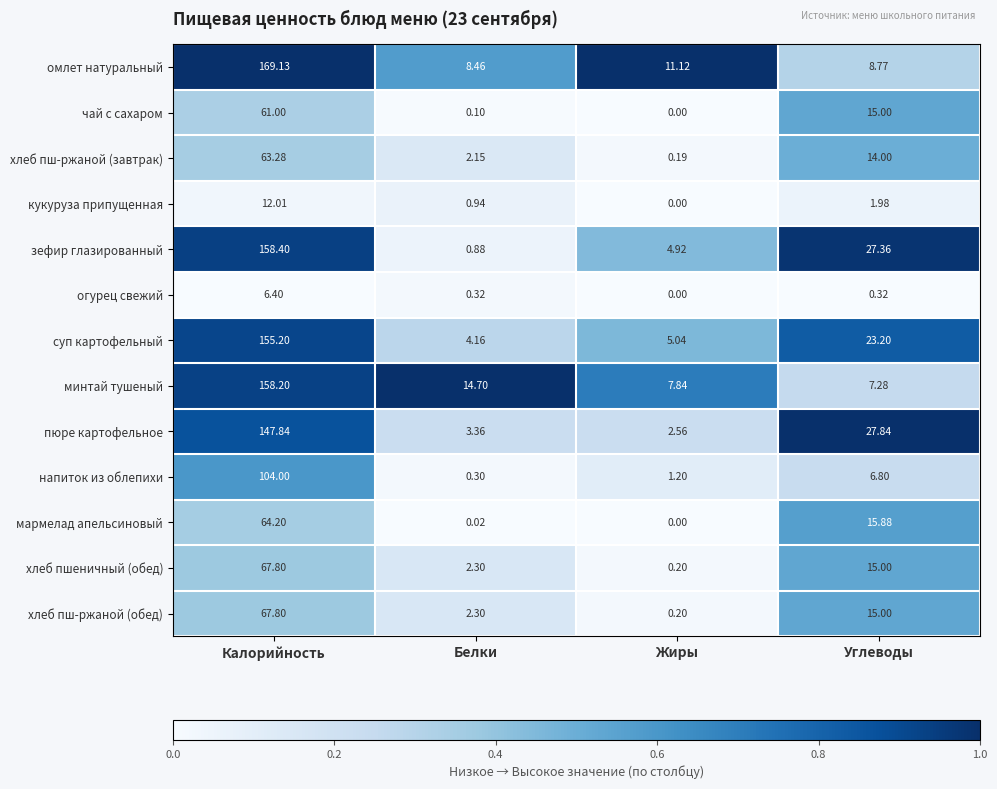

What is the difference between the highest and lowest values at Углеводы?

27.5